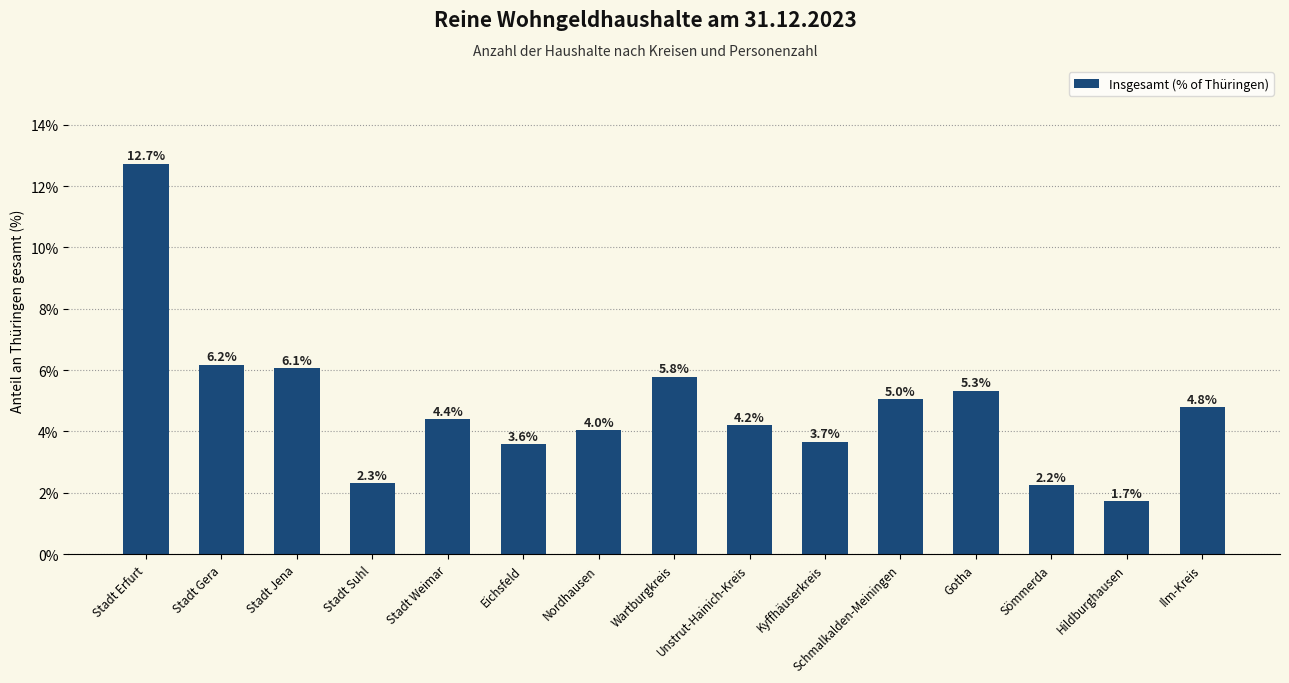

What is the sum of the values at Wartburgkreis and Stadt Jena?

11.8